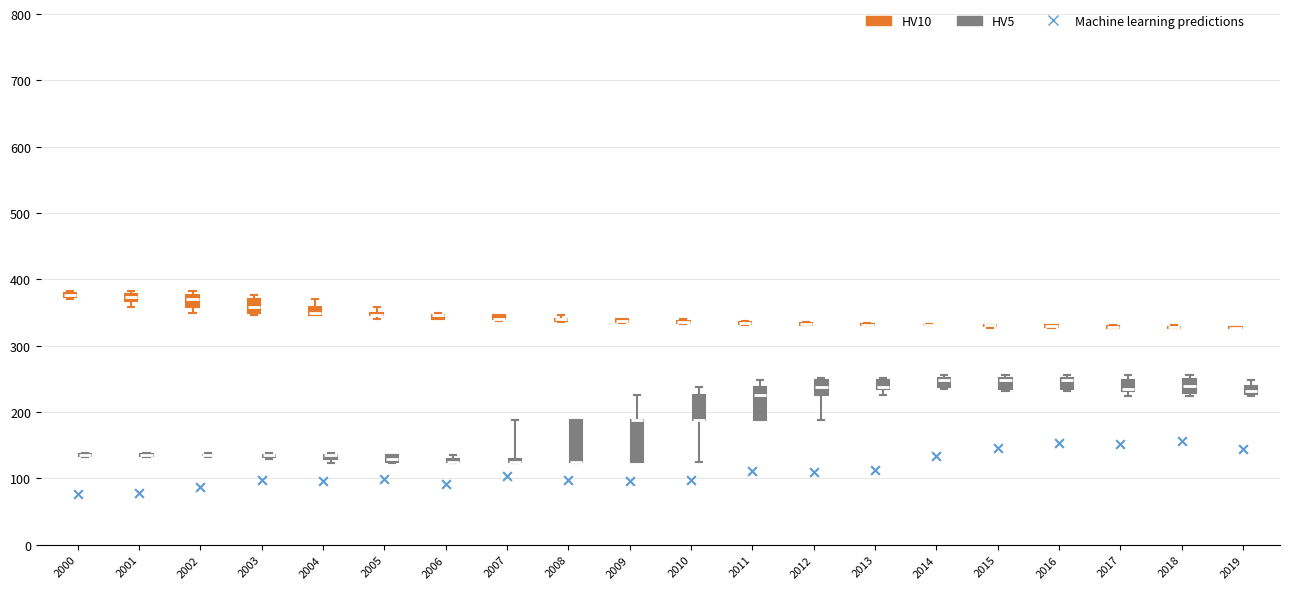

Where is the lower edge of the box for 2016 (HV5) on the y-axis? The values are not printed on the chart, so give them approximately, as read against the axis.

230